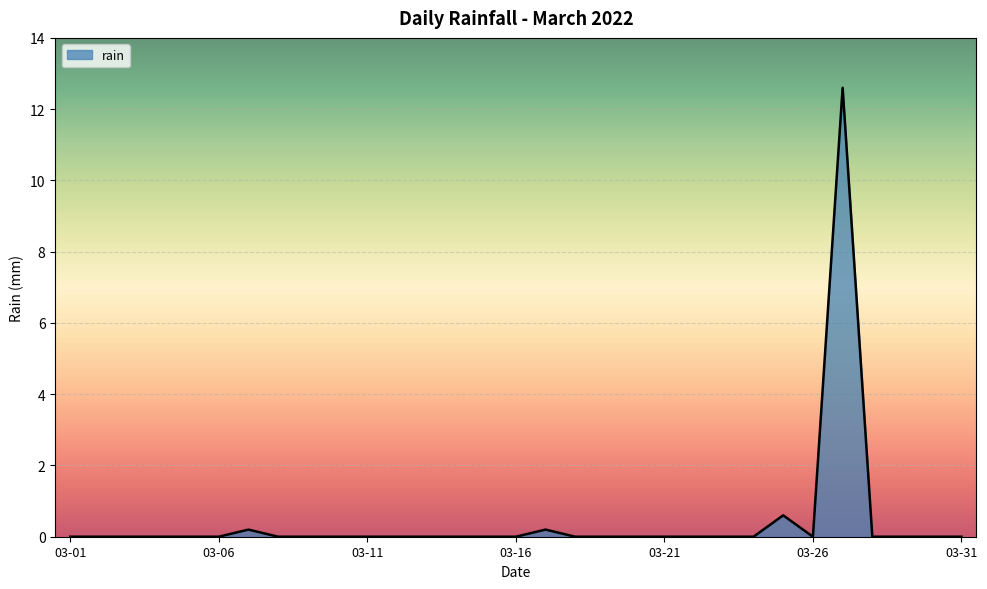

What is the difference between the maximum and minimum values?

12.6